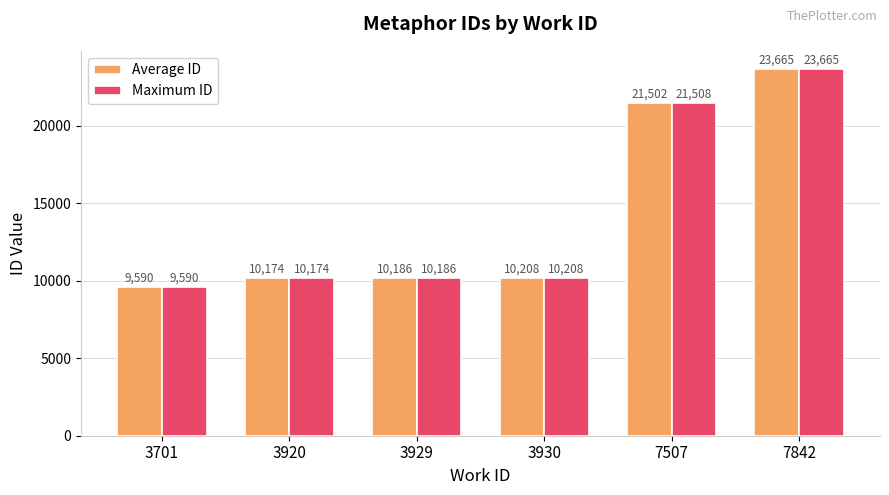

What is the lowest value of the Average ID series?

9590